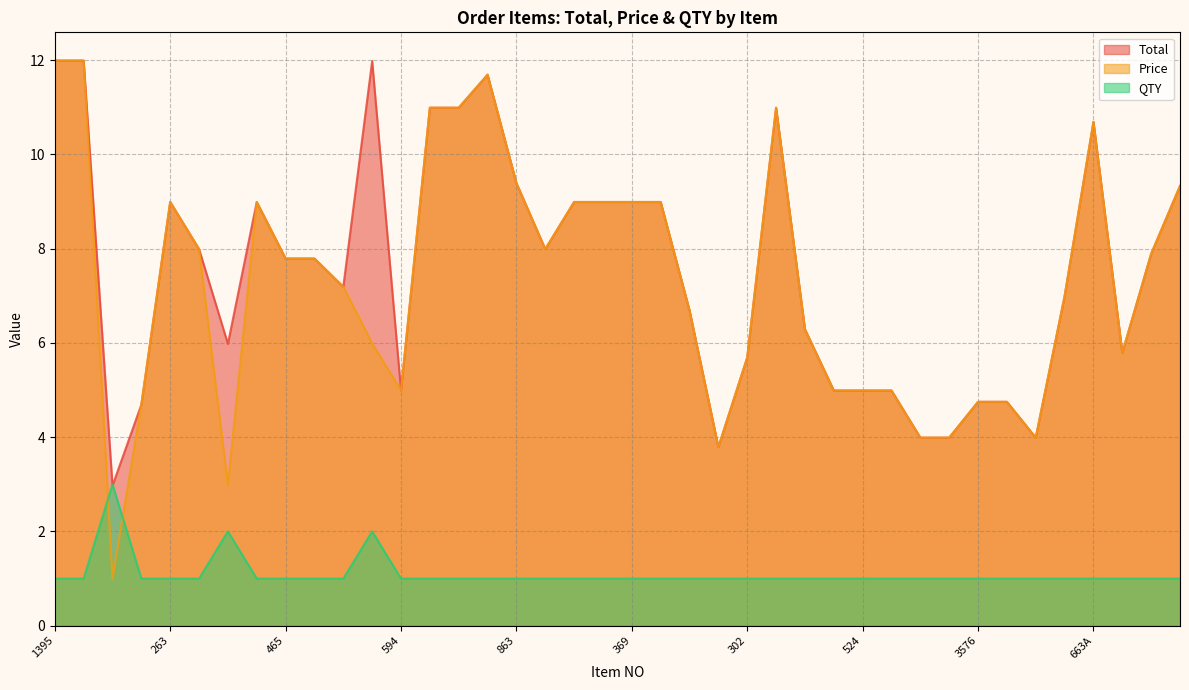

What are all the series names shown in the legend?

Total, Price, QTY